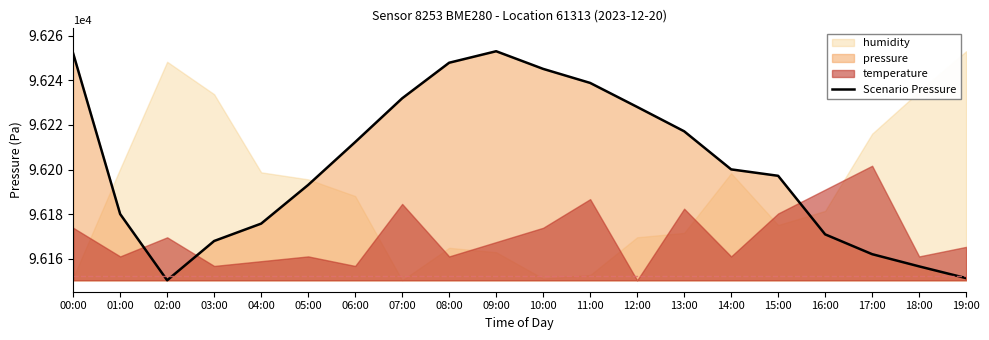

Reading left to right, list all the values displayed in this chart.

96252.1	96180.1	96150.5	96168.1	96175.8	96193.2	96212.3	96231.9	96247.9	96253.0	96245.1	96238.8	96228.1	96217.2	96200.1	96197.2	96171.0	96162.2	96156.7	96151.4